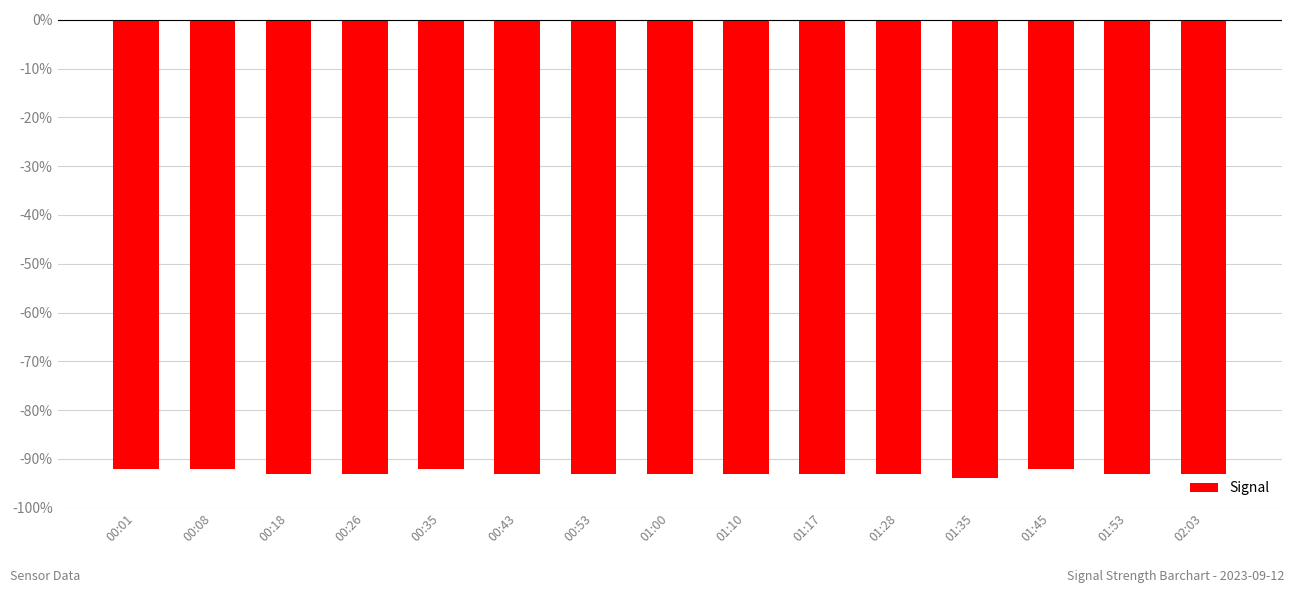

The chart shows a value of -92 at 00:08. True or false?

True